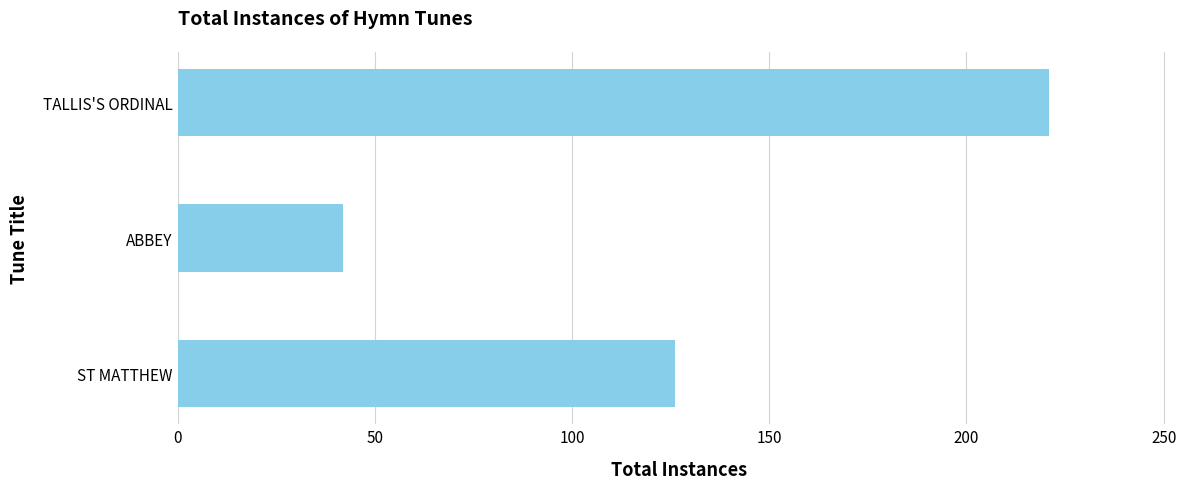

Reading bottom to top, transcribe all the data shown in this chart.

126	42	221